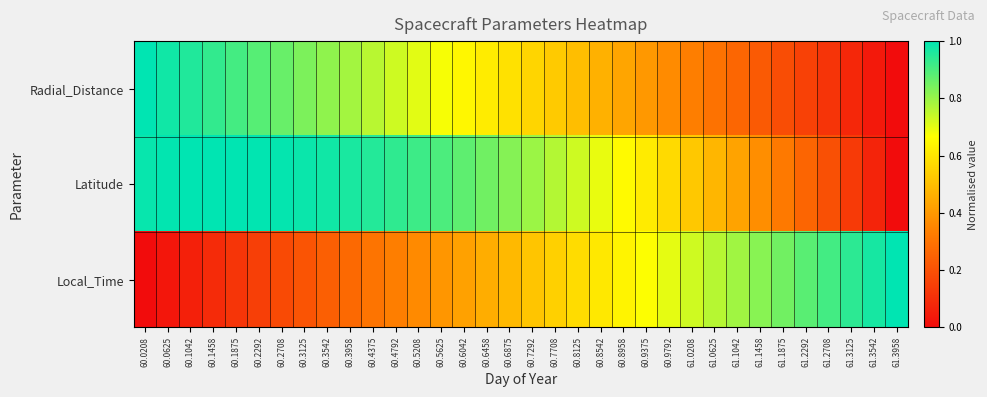

At how many categories does at least one series exceed 0?

34